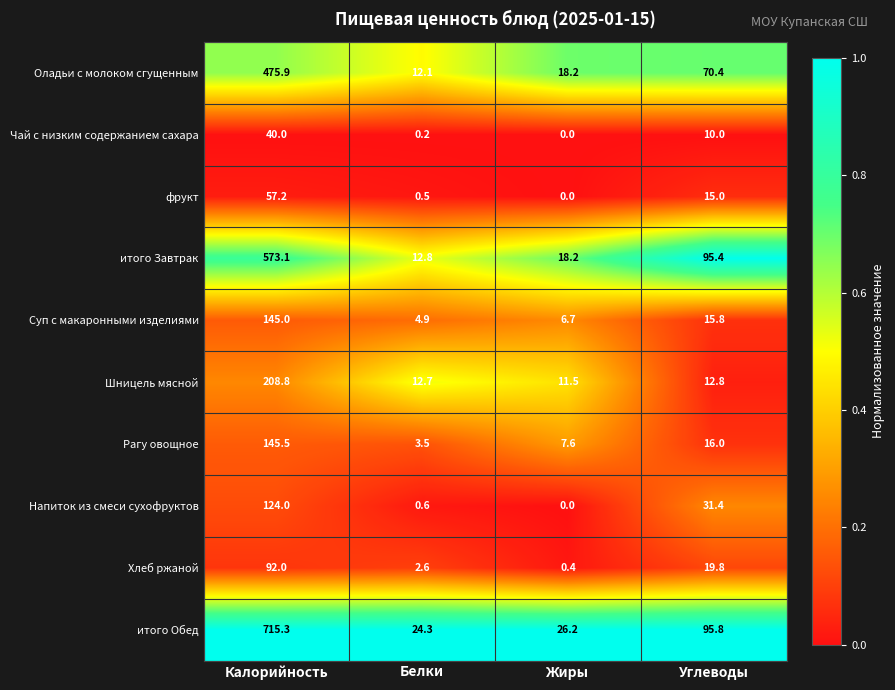

What is the difference between the highest and lowest values at Жиры?

26.2